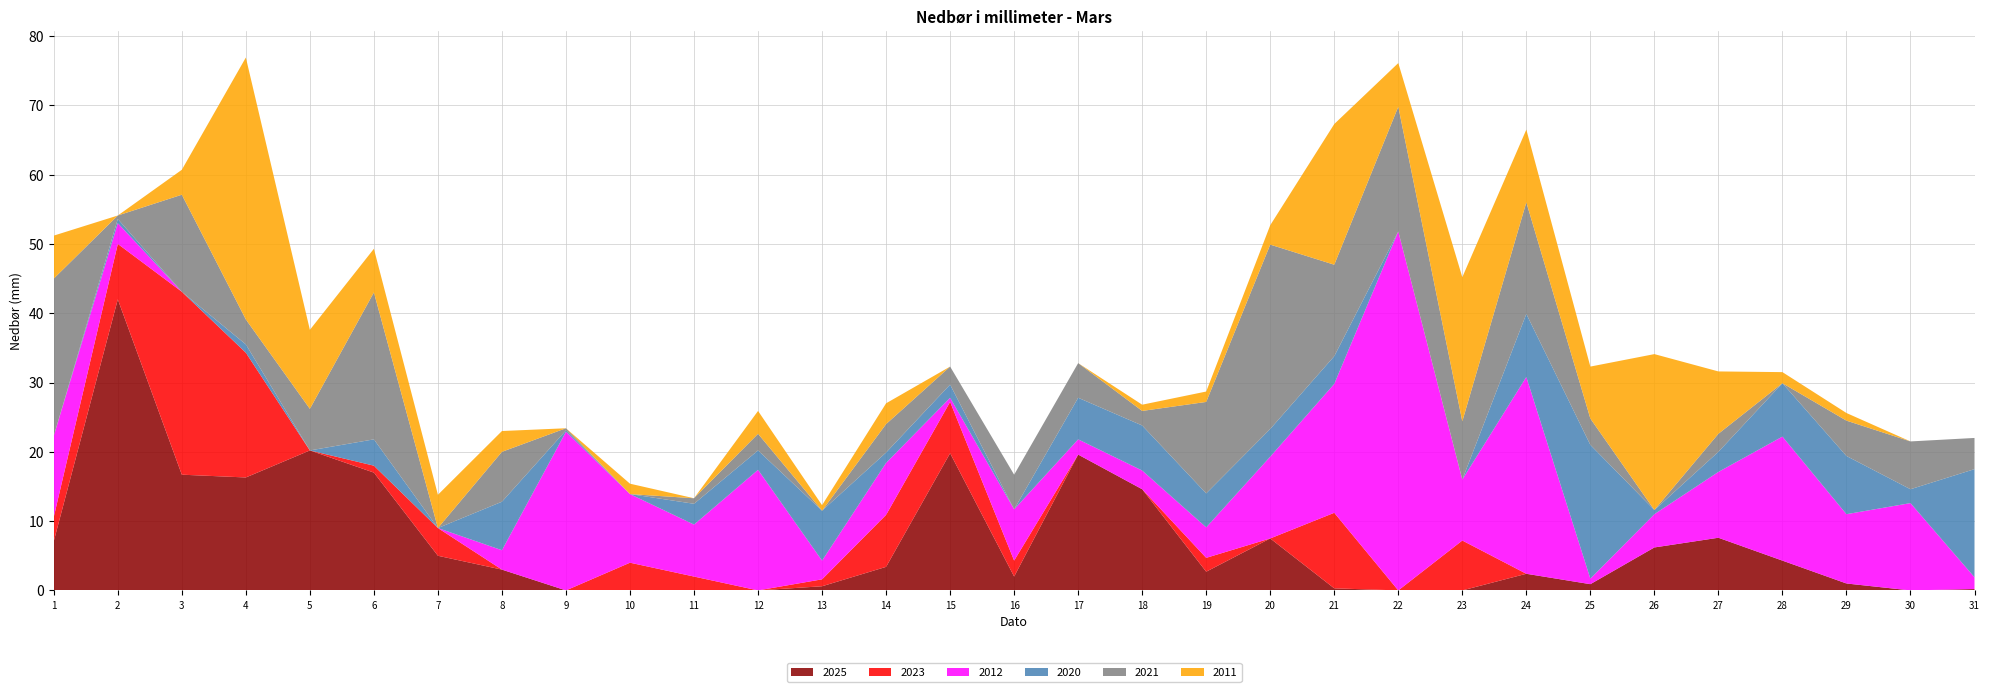

Reading right to left, transcribe all the data shown in this chart.

2025: 0.2	0.0	1.0	4.3	7.6	6.2	0.9	2.4	0.0	0.0	0.3	7.5	2.7	14.6	19.6	2.0	19.8	3.4	0.6	0.0	0.0	0.0	0.0	3.0	5.0	17.0	20.2	16.3	16.7	42.0	7.1
2023: 0.0	0.0	0.0	0.0	0.0	0.0	0.0	0.0	7.2	0.0	10.9	0.0	2.0	0.0	0.0	2.3	7.4	7.5	1.0	0.0	2.0	4.0	0.0	0.0	4.0	1.0	0.0	18.0	26.4	8.0	3.5
2012: 1.7	12.6	10.0	17.9	9.5	4.8	0.8	28.4	8.8	51.8	18.6	11.8	4.4	2.7	2.2	7.4	0.6	7.5	2.7	17.4	7.5	9.9	22.9	2.8	0.0	0.0	0.0	0.0	0.0	3.0	11.7
2020: 15.6	2.0	8.4	7.7	2.9	0.6	19.3	9.1	0.0	0.0	4.0	4.0	4.9	6.5	6.0	0.0	1.9	1.5	7.2	2.8	3.0	0.0	0.2	7.0	0.0	3.8	0.0	1.2	0.0	0.6	0.0
2021: 4.5	6.9	5.1	0.0	2.6	0.0	3.8	16.1	8.4	18.0	13.2	26.6	13.2	2.1	5.0	5.0	2.6	4.1	0.0	2.4	0.8	0.0	0.3	7.2	0.0	21.2	6.0	3.6	14.0	0.5	22.7
2011: 0.0	0.0	1.1	1.6	9.0	22.5	7.5	10.5	20.8	6.3	20.3	2.8	1.5	0.9	0.0	0.0	0.0	3.0	0.8	3.3	0.0	1.5	0.0	3.0	4.8	6.3	11.4	37.8	3.6	0.0	6.2